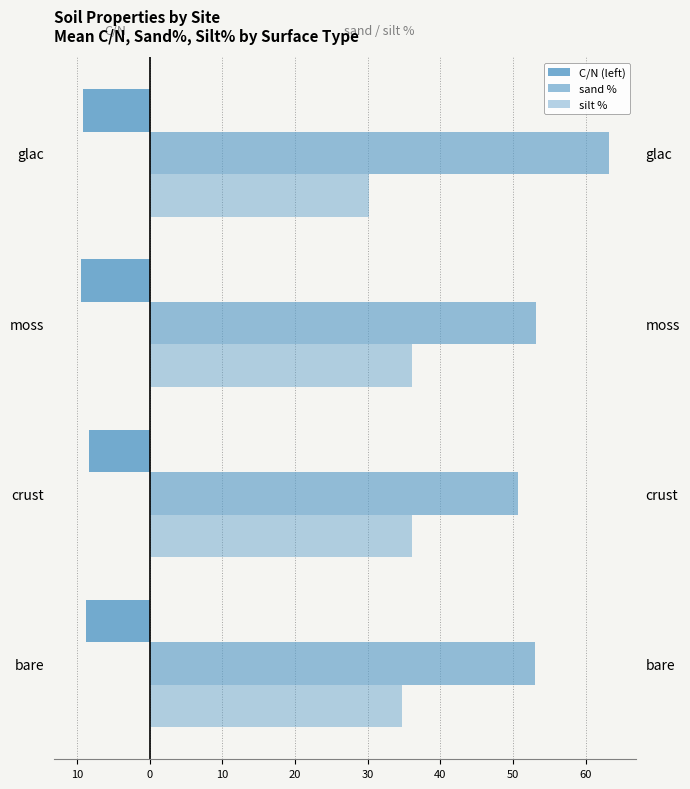

True or false: sand % has a value of 50.7 at crust.

True